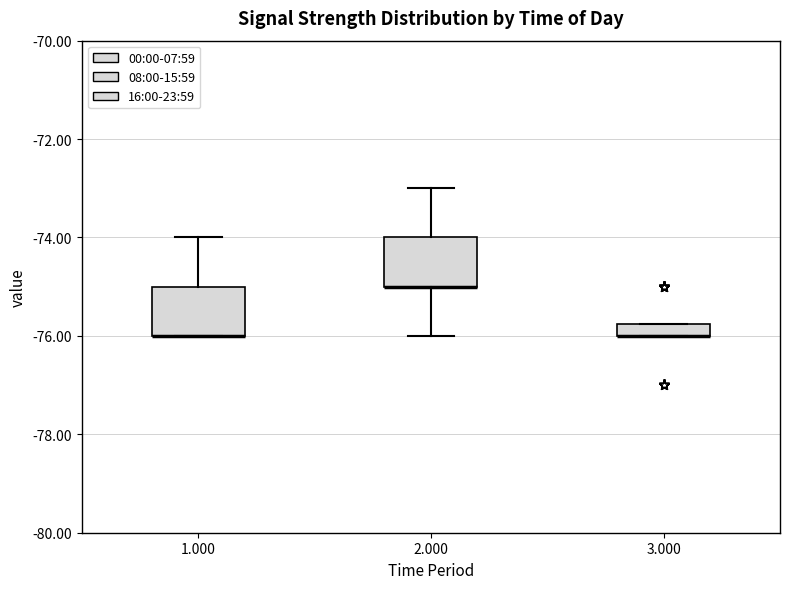

Where does the lower whisker of the box at x = 2.000 end on the y-axis? The values are not printed on the chart, so give them approximately, as read against the axis.

-76.0